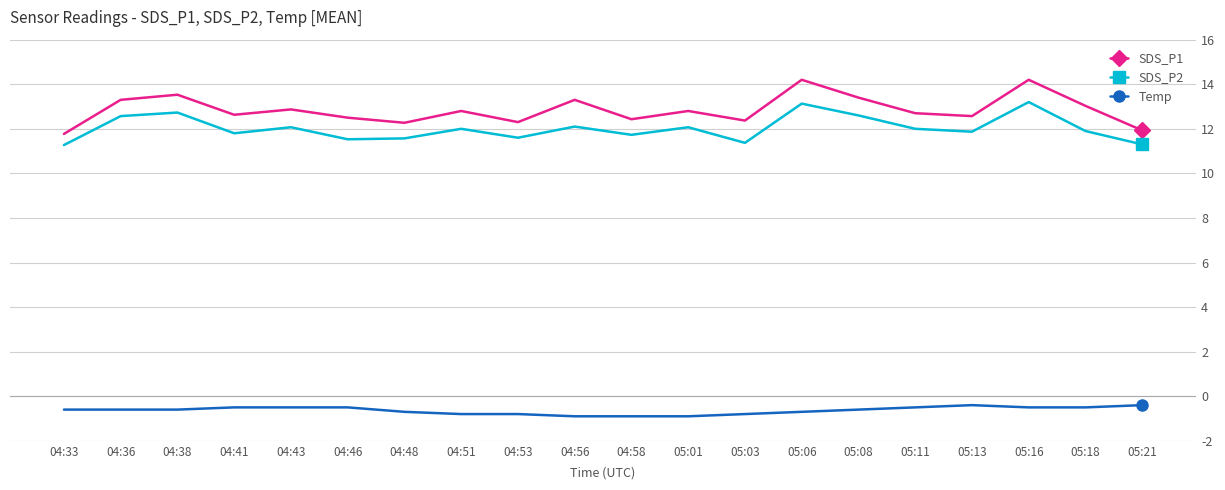

What is the smallest value displayed?

-0.9